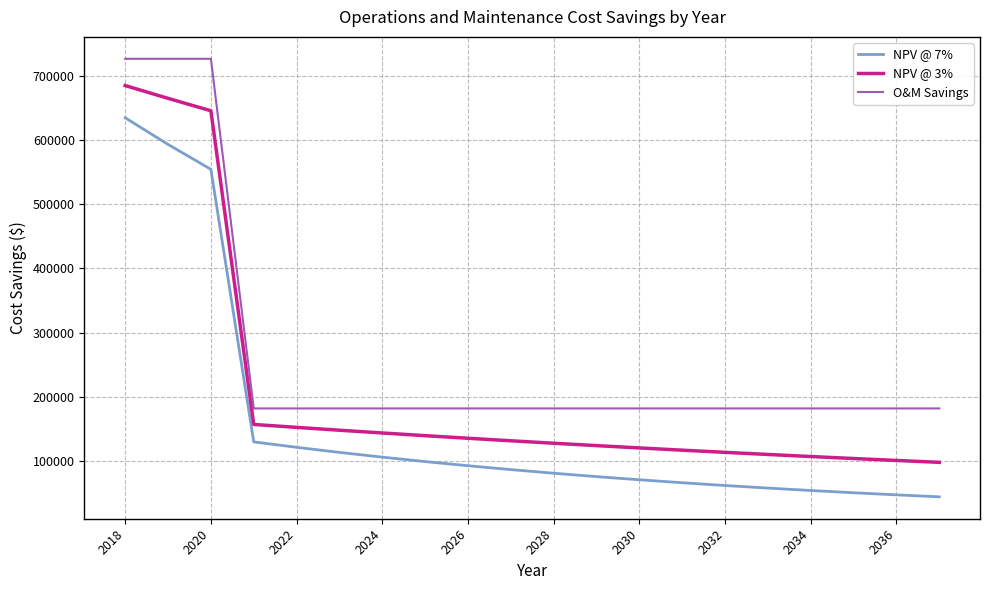

What is the lowest value of the O&M Savings series?

181753.0